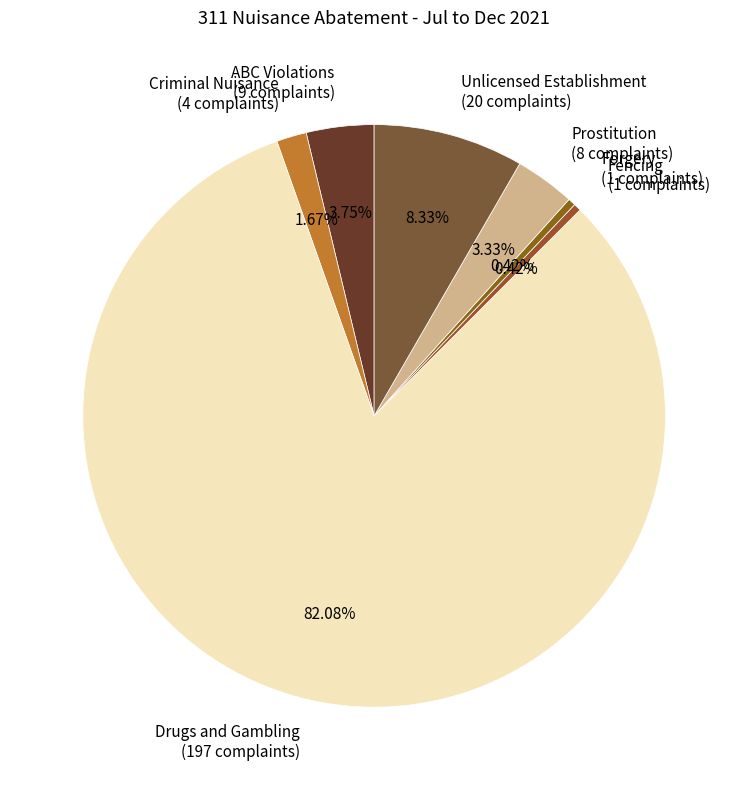

Does any single category account for the majority?

Yes